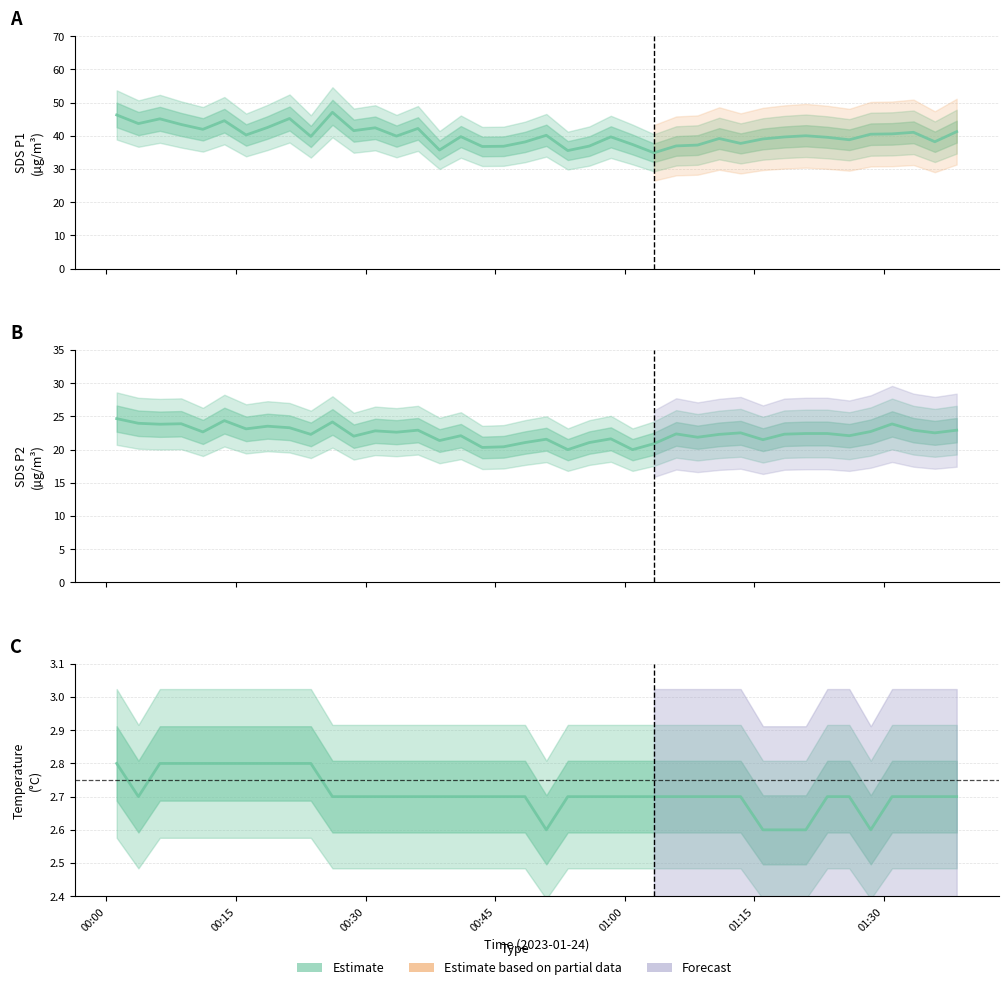

Between 00:45 and 01:15, which series saw the biggest shift?

SDS_P1